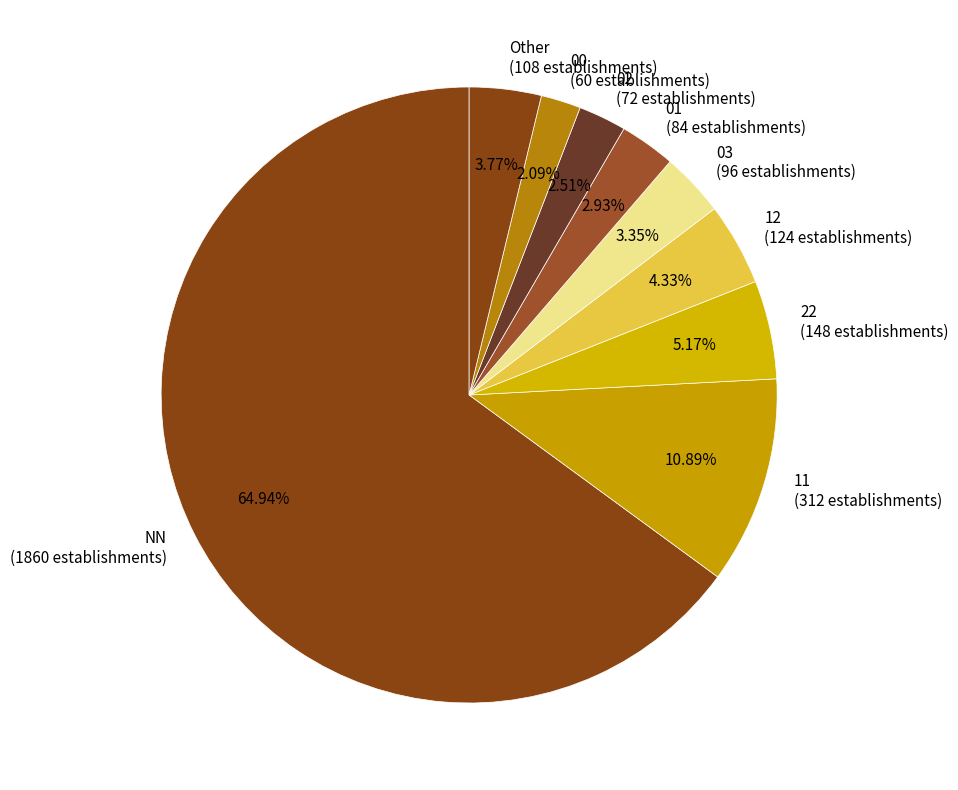

Which category has the biggest portion of the pie?

NN